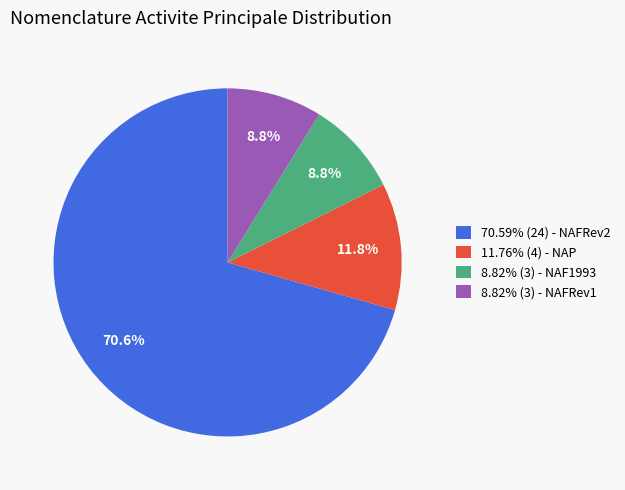

How many slices are in this pie chart?

4